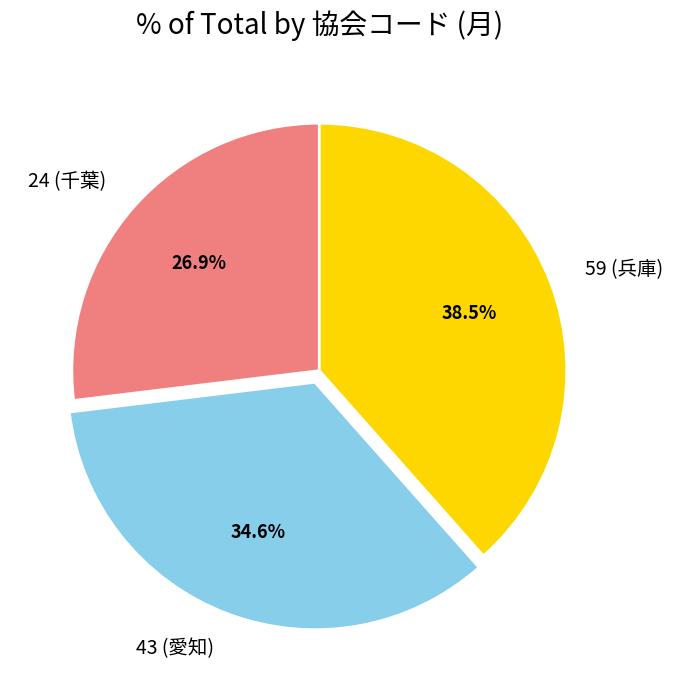

Rank the categories by value from highest to lowest.

59 (兵庫), 43 (愛知), 24 (千葉)